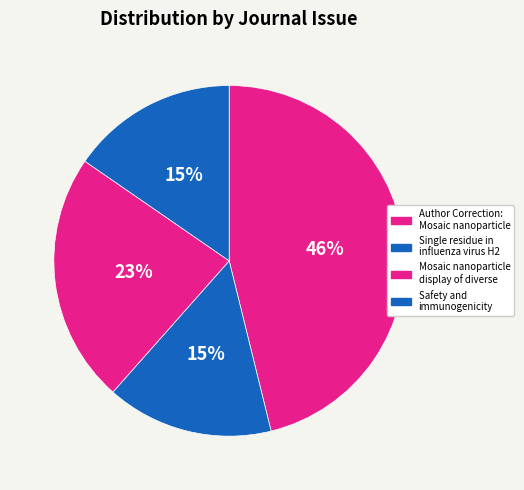

Is there any slice that represents more than half of the pie?

No